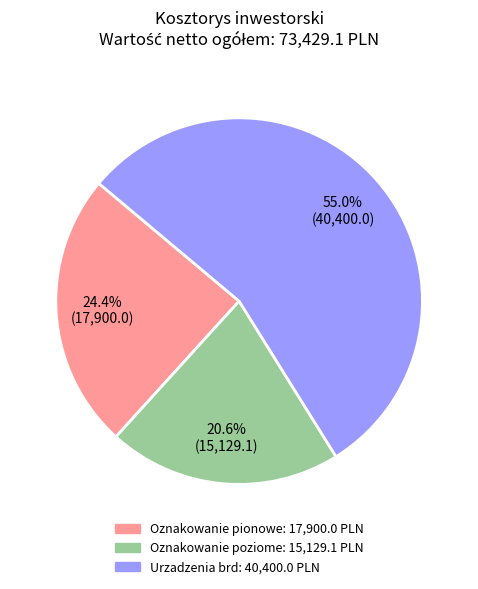

Is the sum of Oznakowanie pionowe and Oznakowanie poziome greater than half?

No